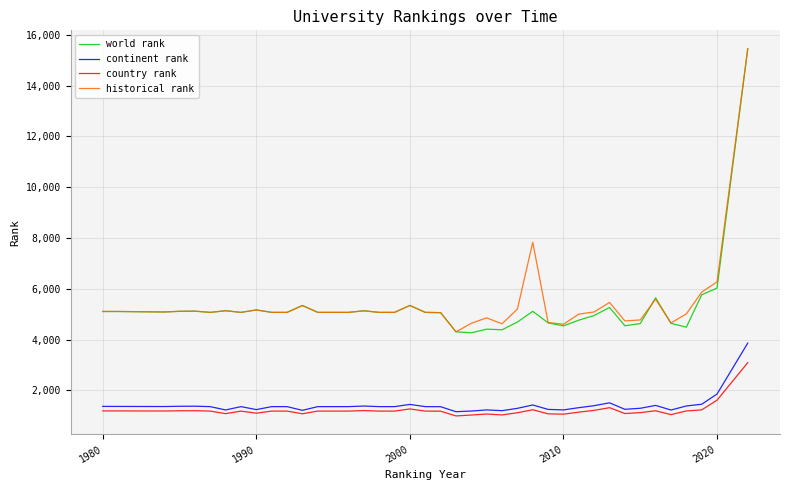

What is the difference between the maximum and minimum values in the country rank series?

2098.0